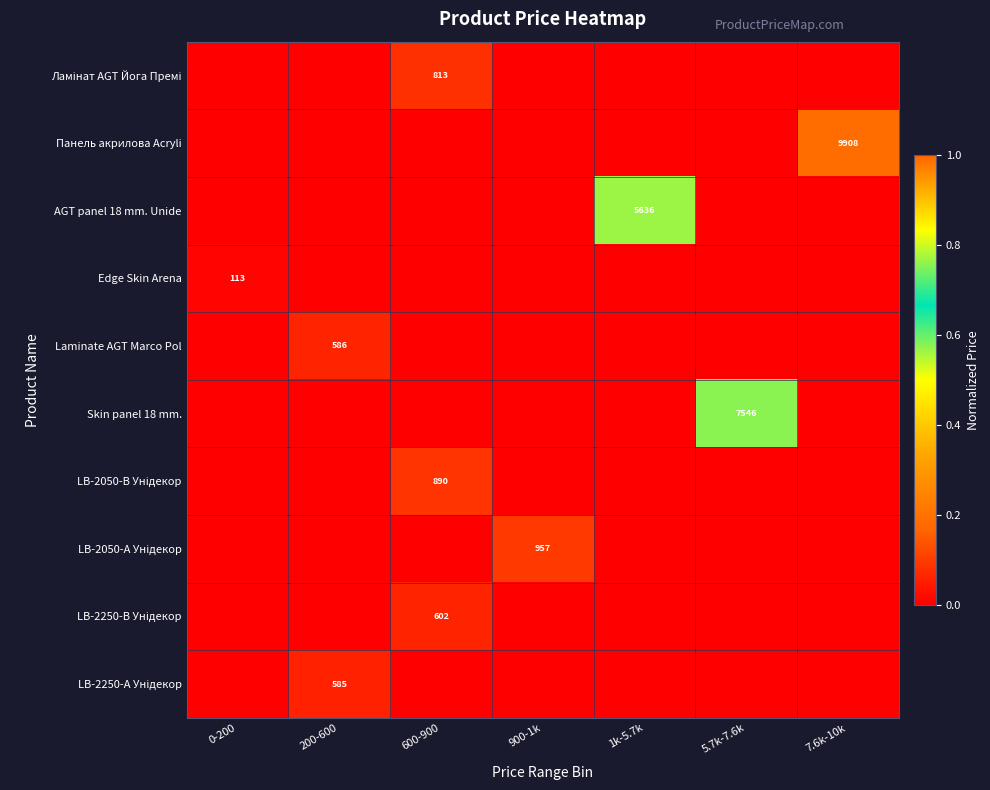

What is the spread (max minus min) of values at 5.7k-7.6k?

0.8